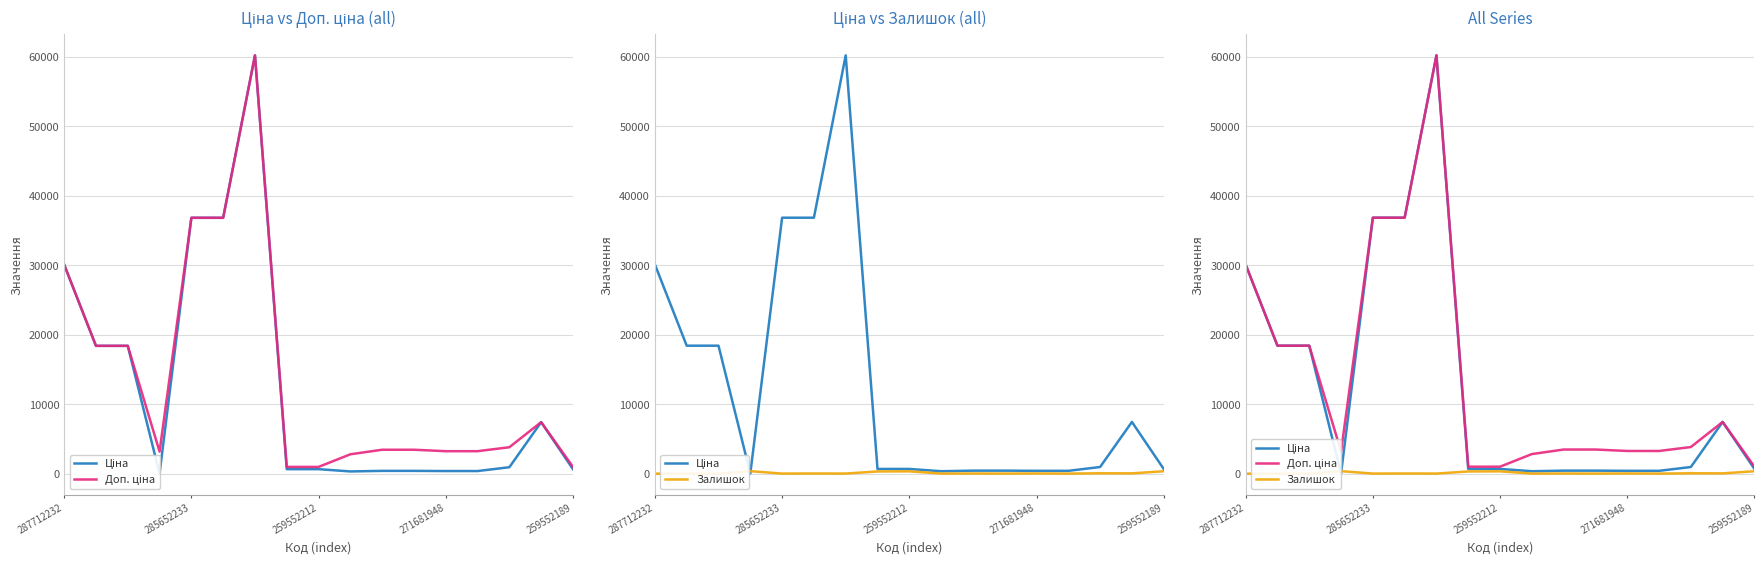

What is the difference between the Залишок values at 287712232 and 285652233?

14.0